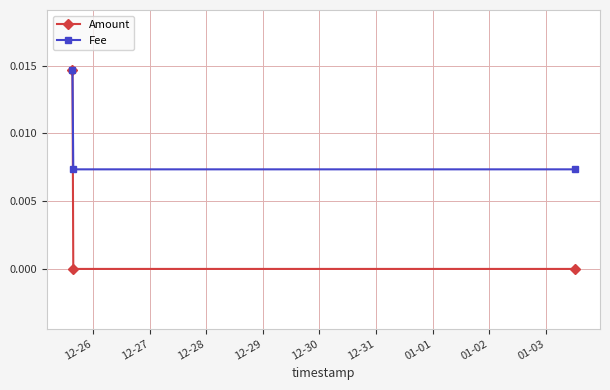

How many data points does each series have?

3